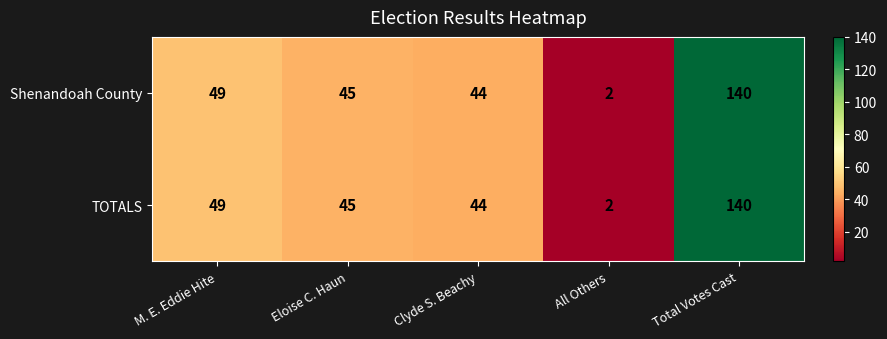

Reading left to right, transcribe all the data shown in this chart.

Shenandoah County: 49	45	44	2	140
TOTALS: 49	45	44	2	140